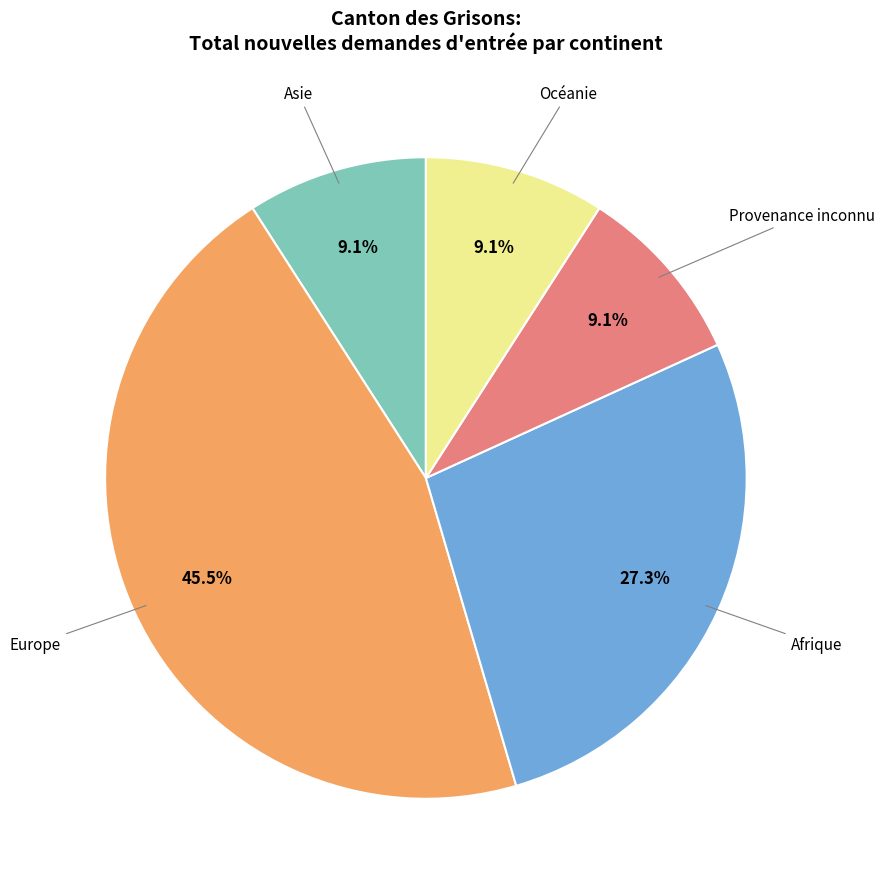

Does Asie account for over 50% of the chart?

No